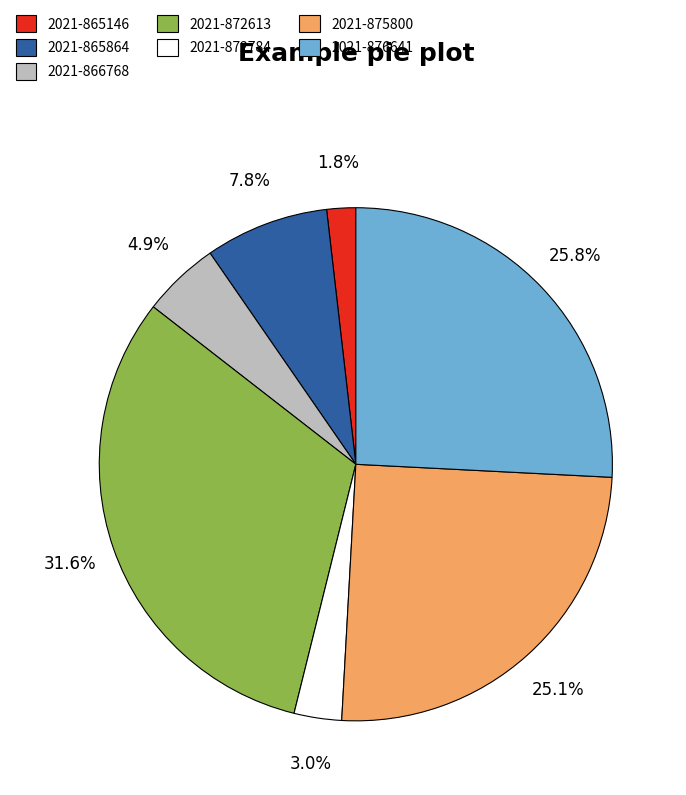

Between 2021-872613 and 2021-865146, which is larger?

2021-872613